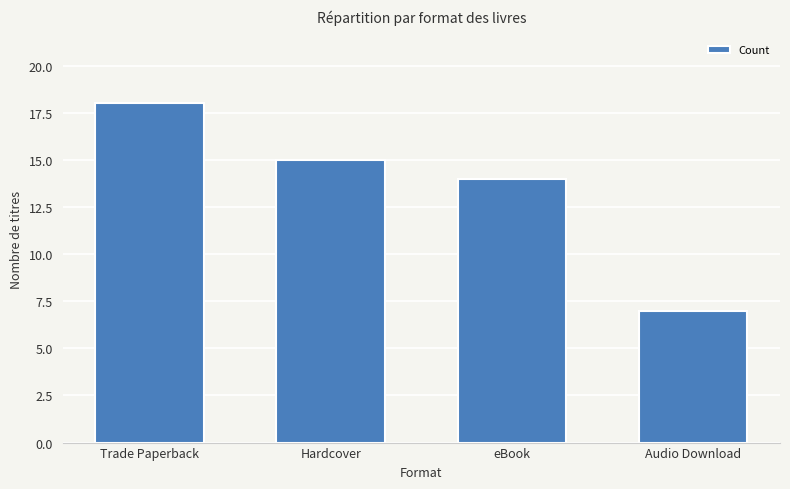

Reading right to left, transcribe all the data shown in this chart.

Audio Download=7	eBook=14	Hardcover=15	Trade Paperback=18